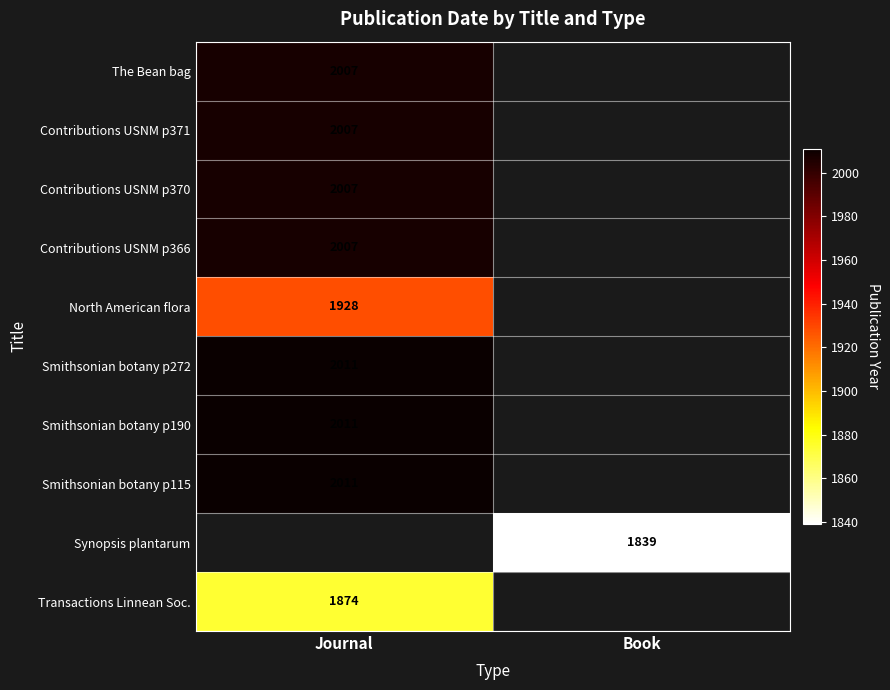

Between Book and Journal, which is larger?

Journal